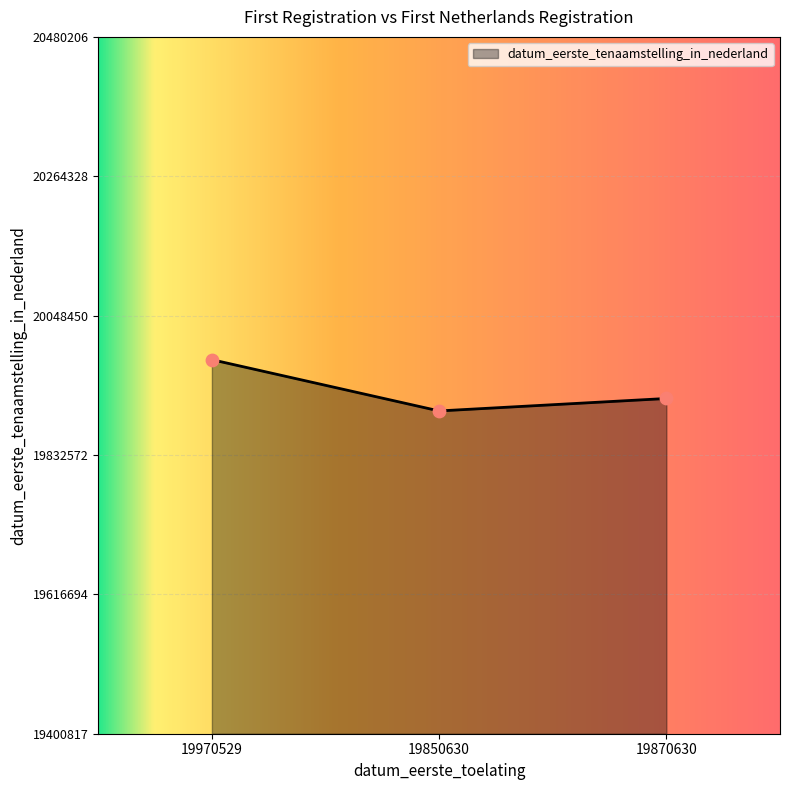

What is the ratio of the value at 19850630 to the value at 19870630?

1.0